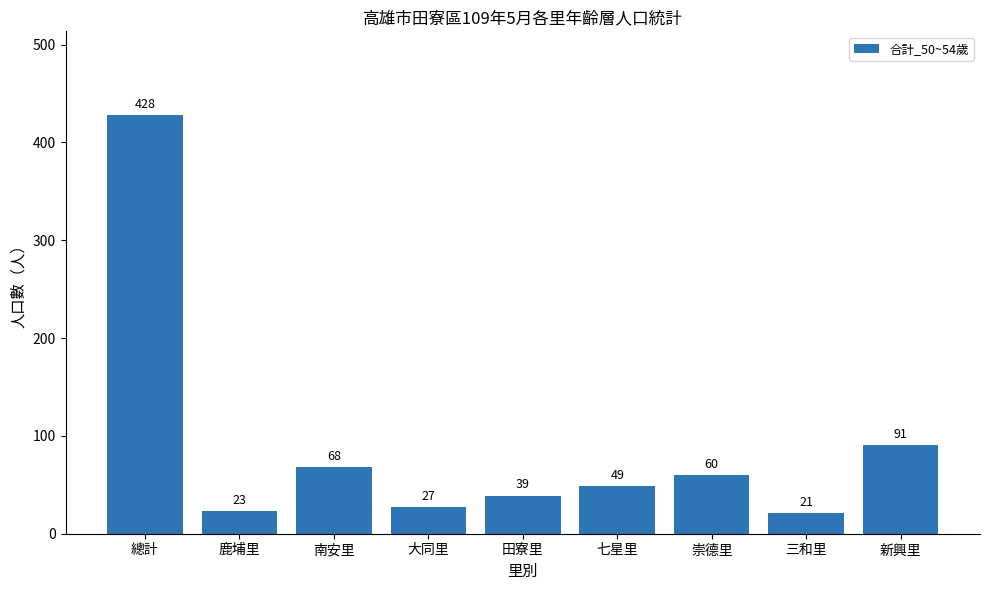

What is the approximate value at 三和里, to the nearest 5?

20